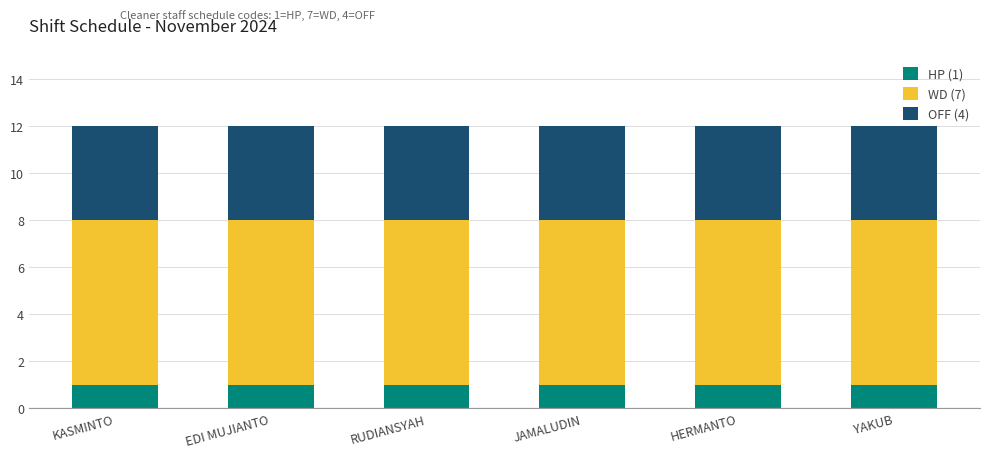

What is the total value across all series at KASMINTO?

12